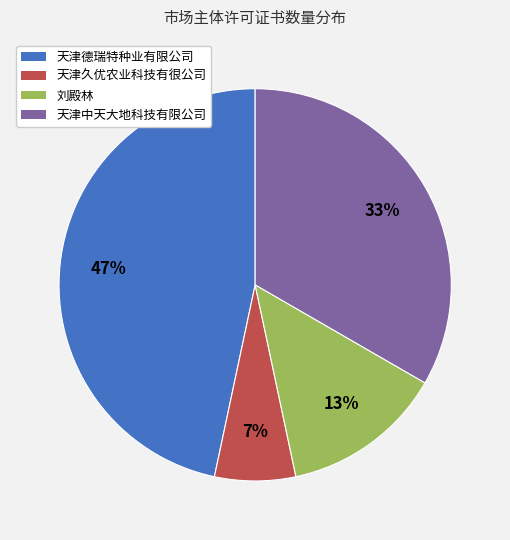

Is there a majority slice in this chart?

No